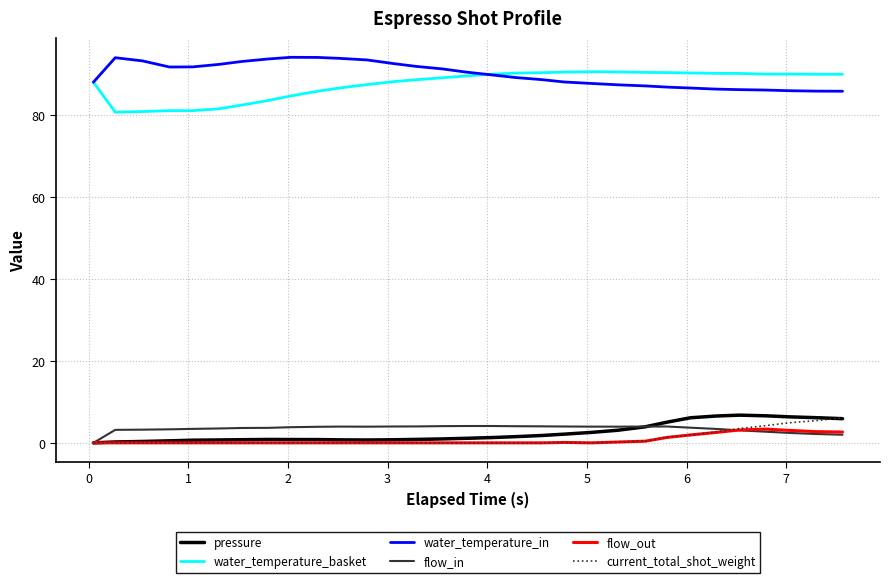

True or false: water_temperature_in and pressure cross at least once.

False